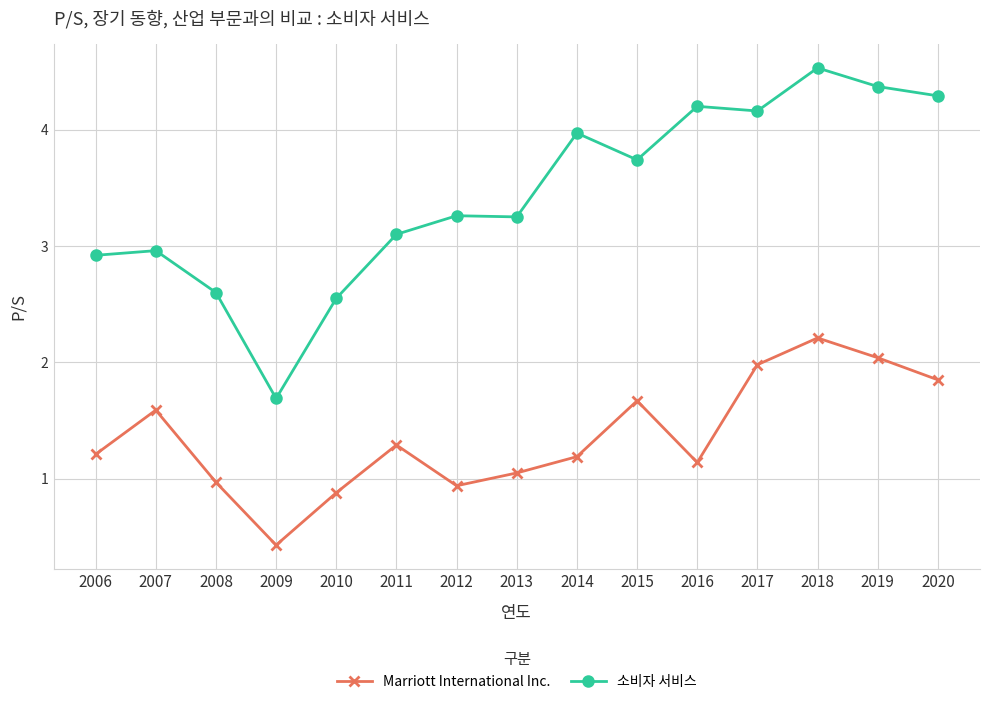

What is the value of the 소비자 서비스 point at the 2nd from the left?

3.0